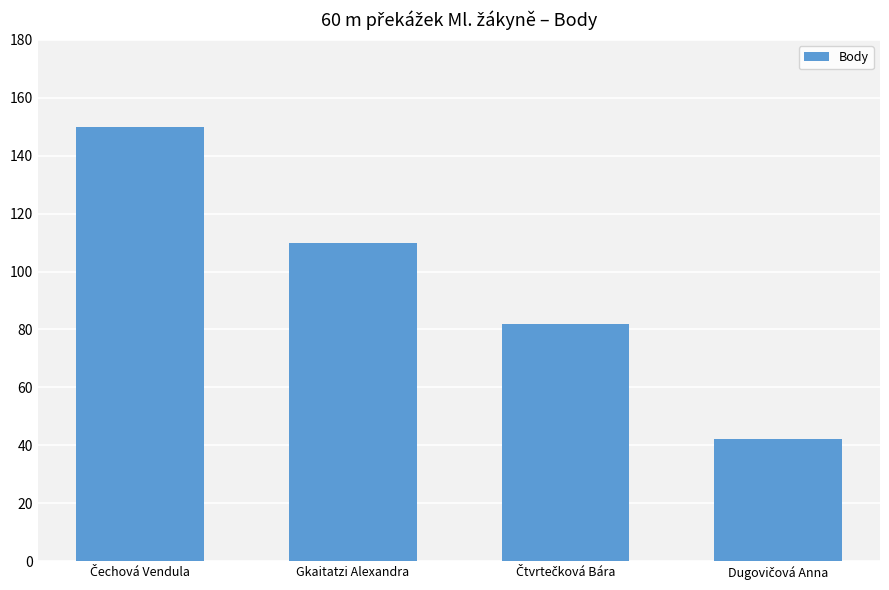

What is the minimum value shown in the chart?

42